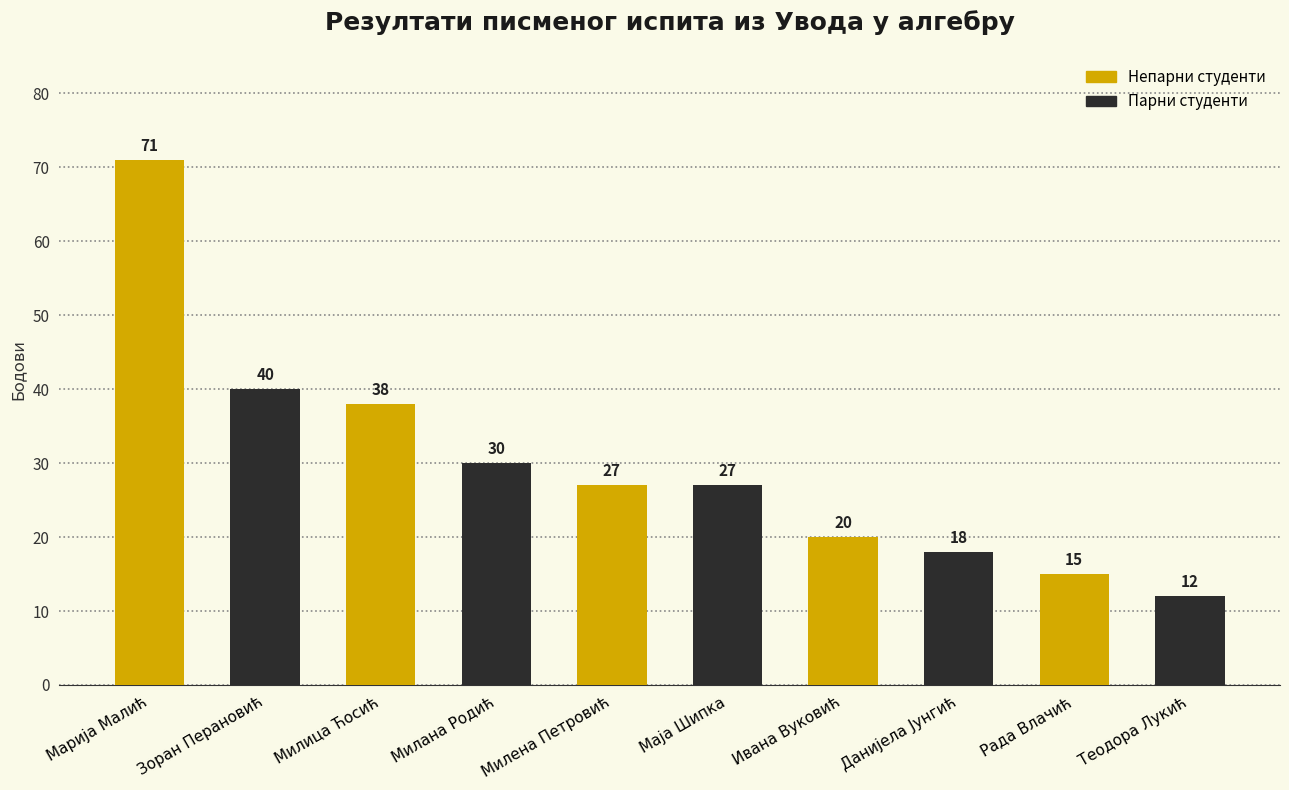

List the labels in order of Парни студенти value, smallest first.

Рада Влачић, Ивана Вуковић, Милена Петровић, Милица Ћосић, Марија Малић